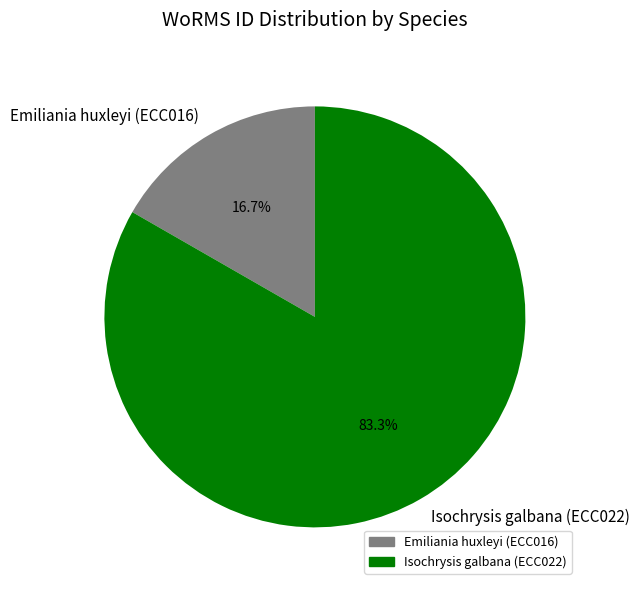

Count the number of slices in the pie.

2